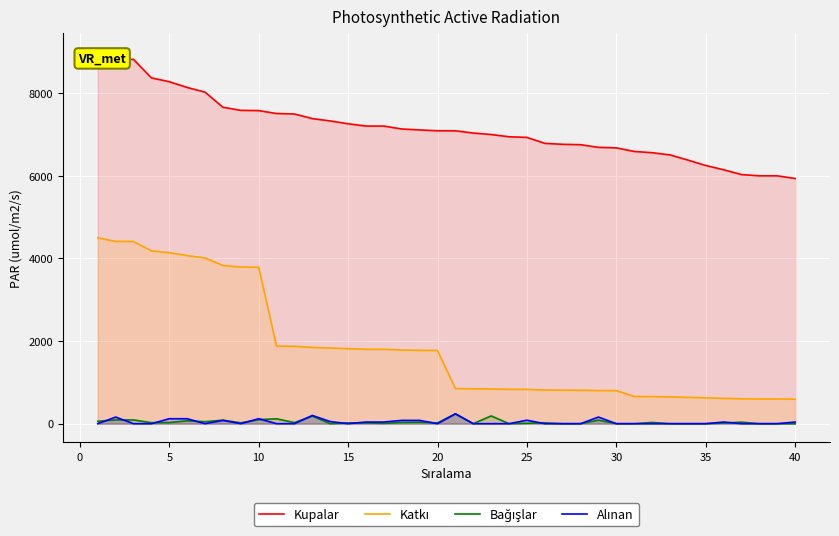

How many values in the Kupalar series exceed 7091?

19